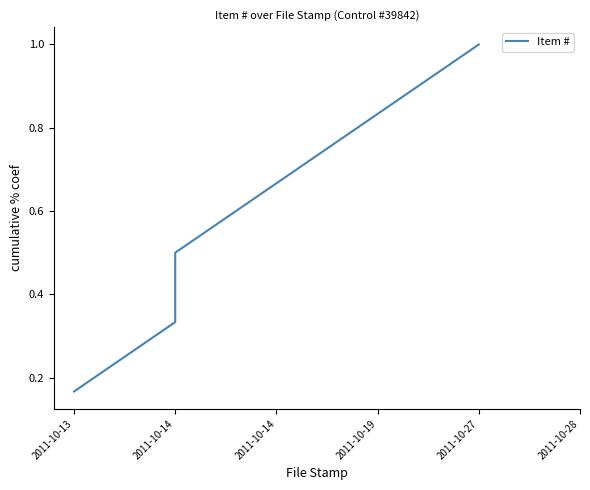

Which category has the lowest value across all series?

2011-10-13